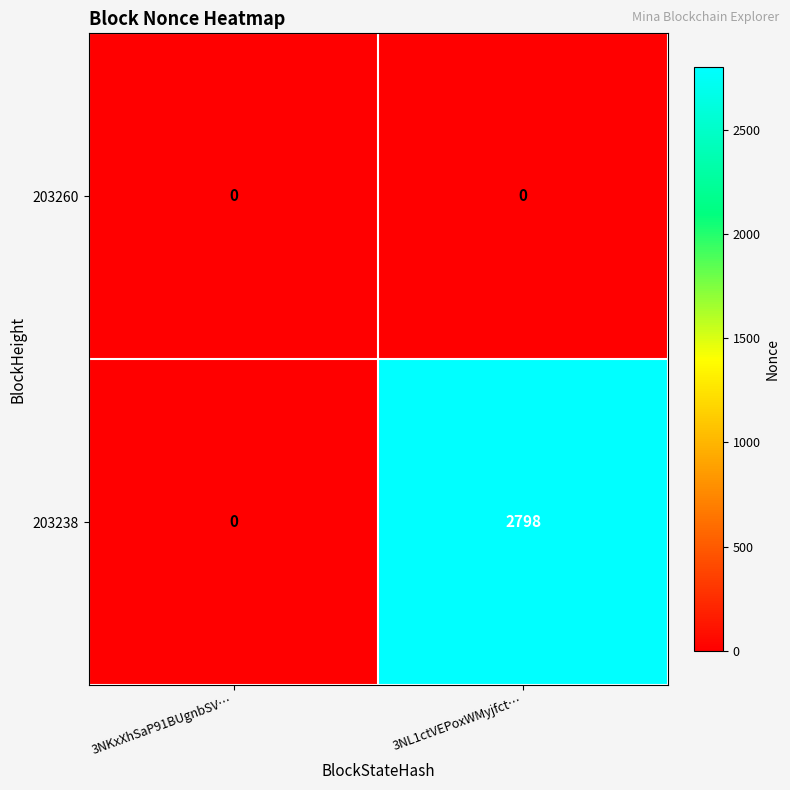

Which series has the largest total across all categories?

203238